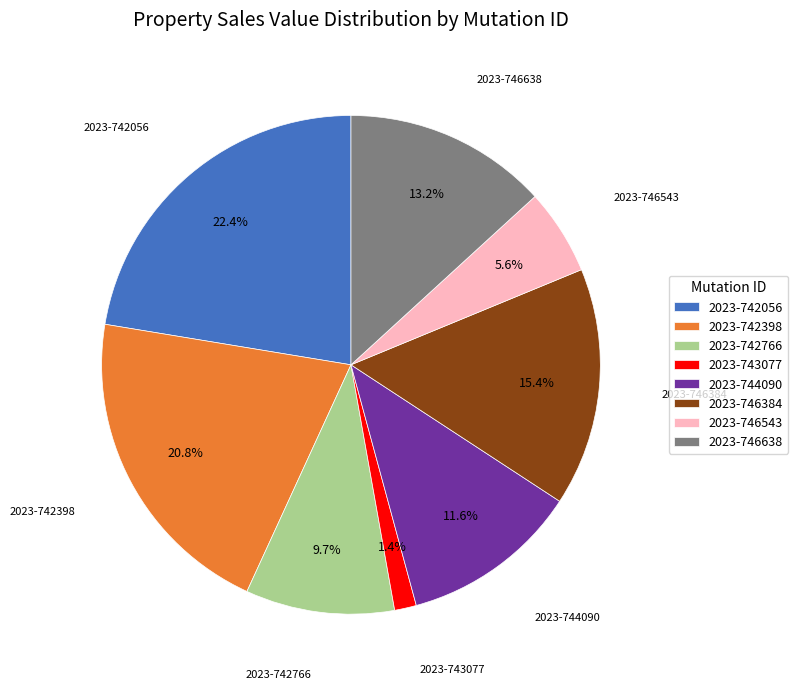

To the nearest percent, what is the difference between the largest and smallest slice percentages?

21%